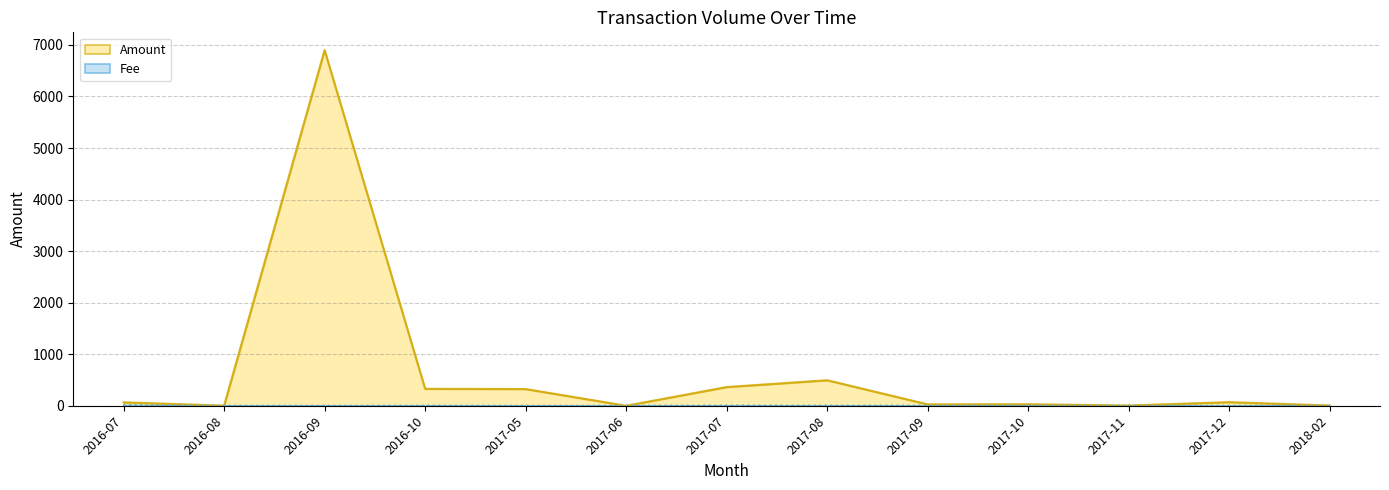

What are all the series names shown in the legend?

Amount, Fee